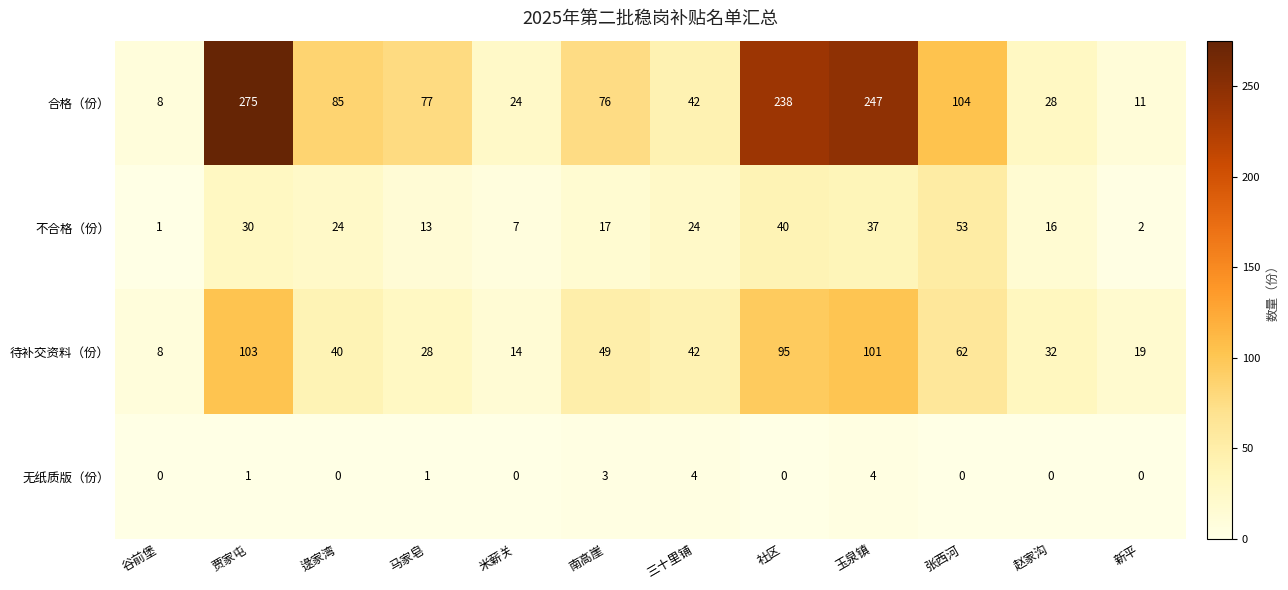

What value does the 待补交资料（份） series have at 赵家沟, to the nearest 5?

30